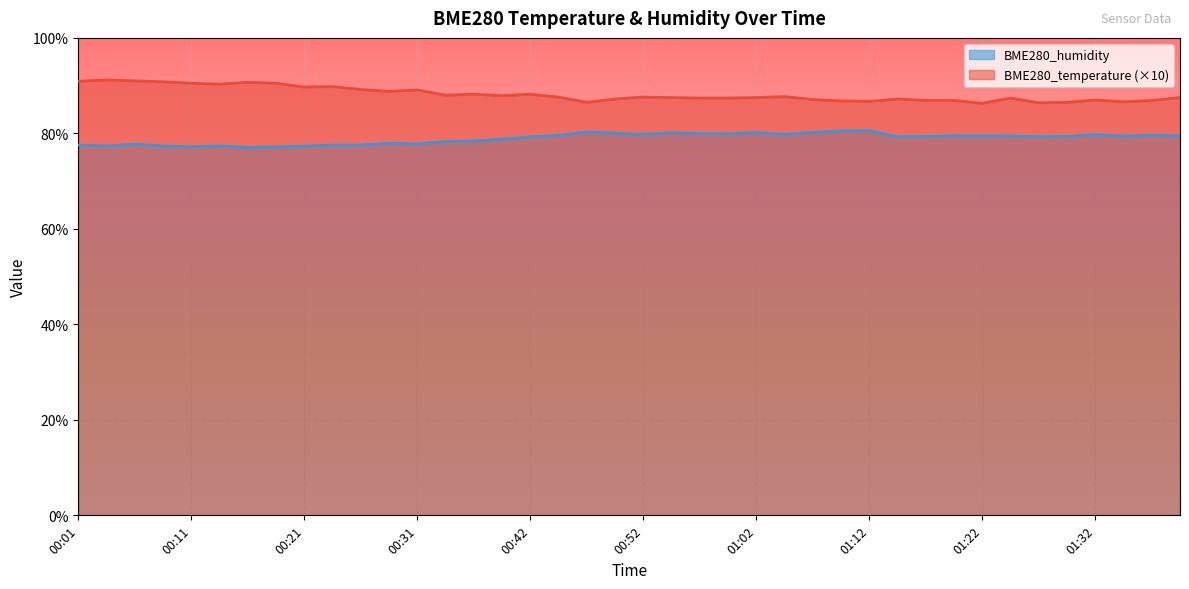

How many lines are shown in the chart?

2